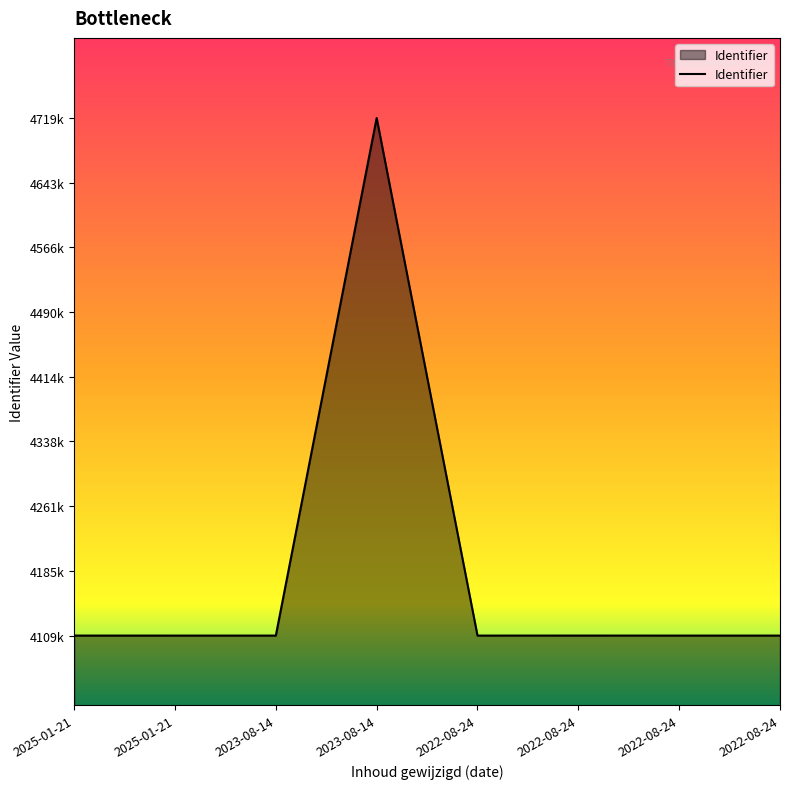

Does the chart have visible grid lines?

No